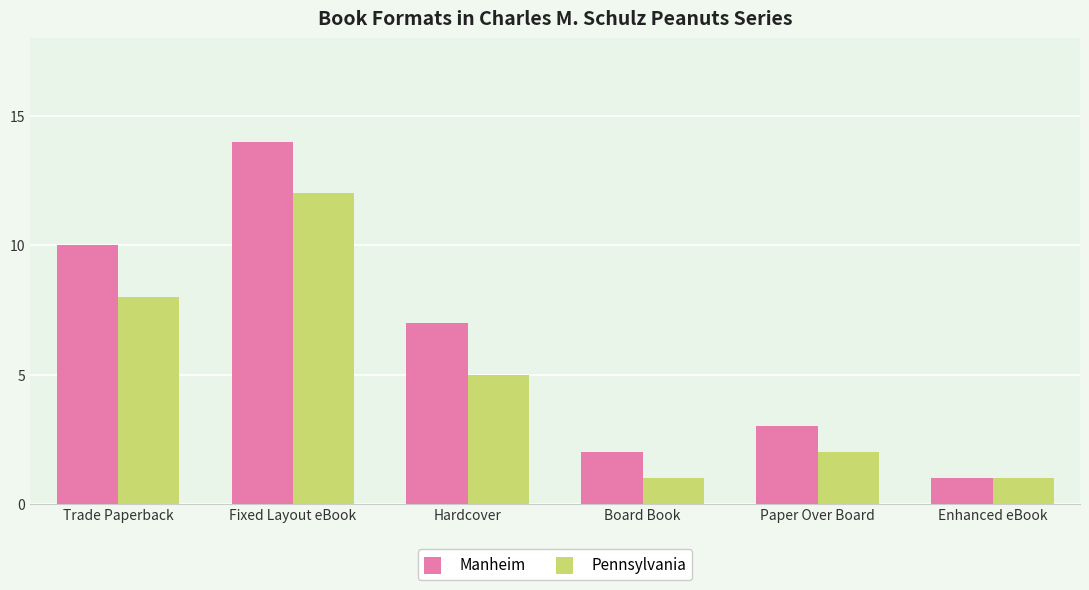

Which category has the highest value in the Pennsylvania series?

Fixed Layout eBook